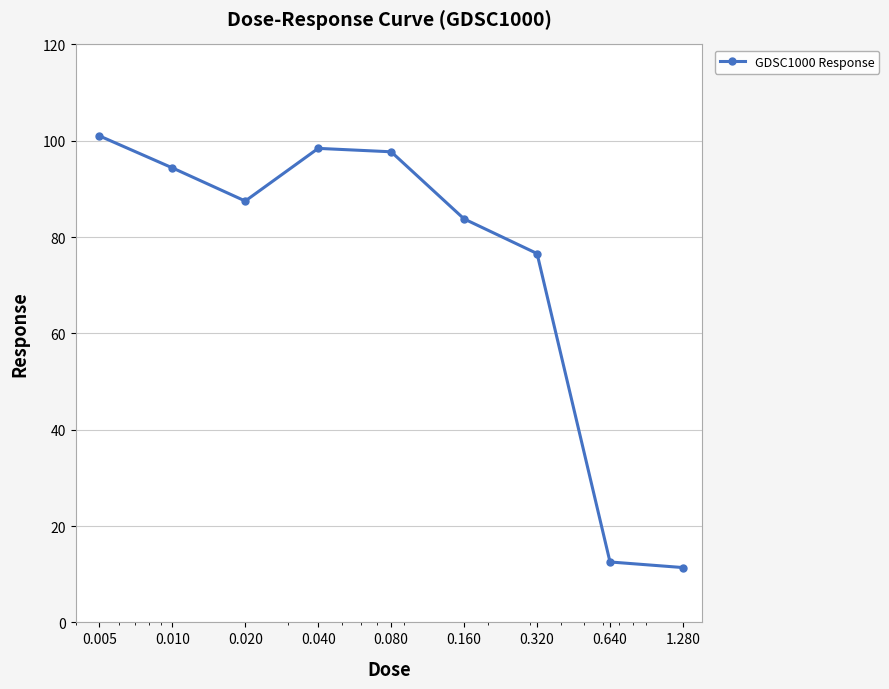

What is the greatest value displayed?

101.0